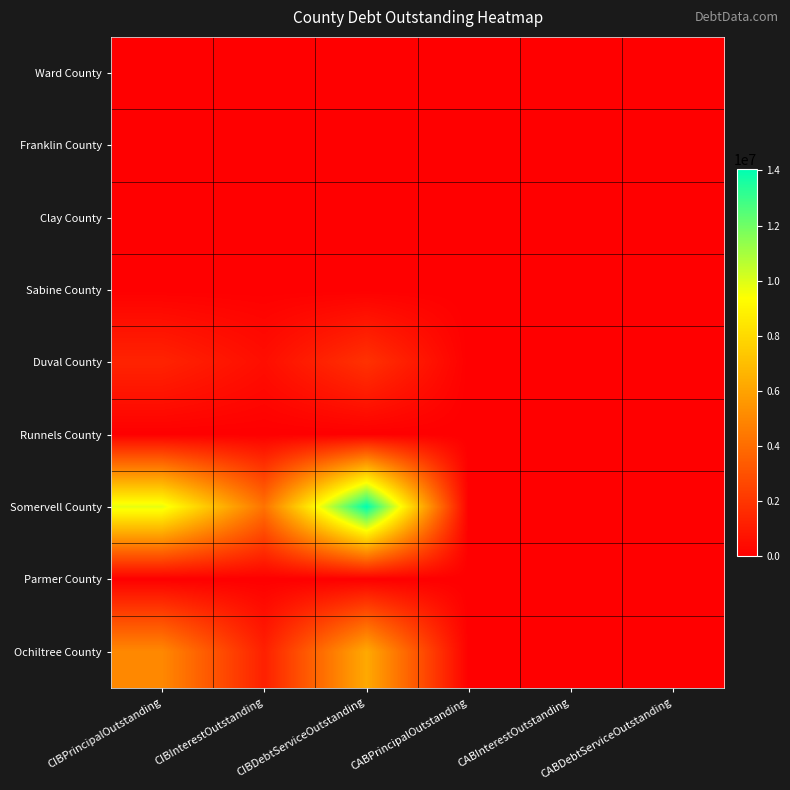

Which series changed the most between CABPrincipalOutstanding and CABDebtServiceOutstanding?

Ward County